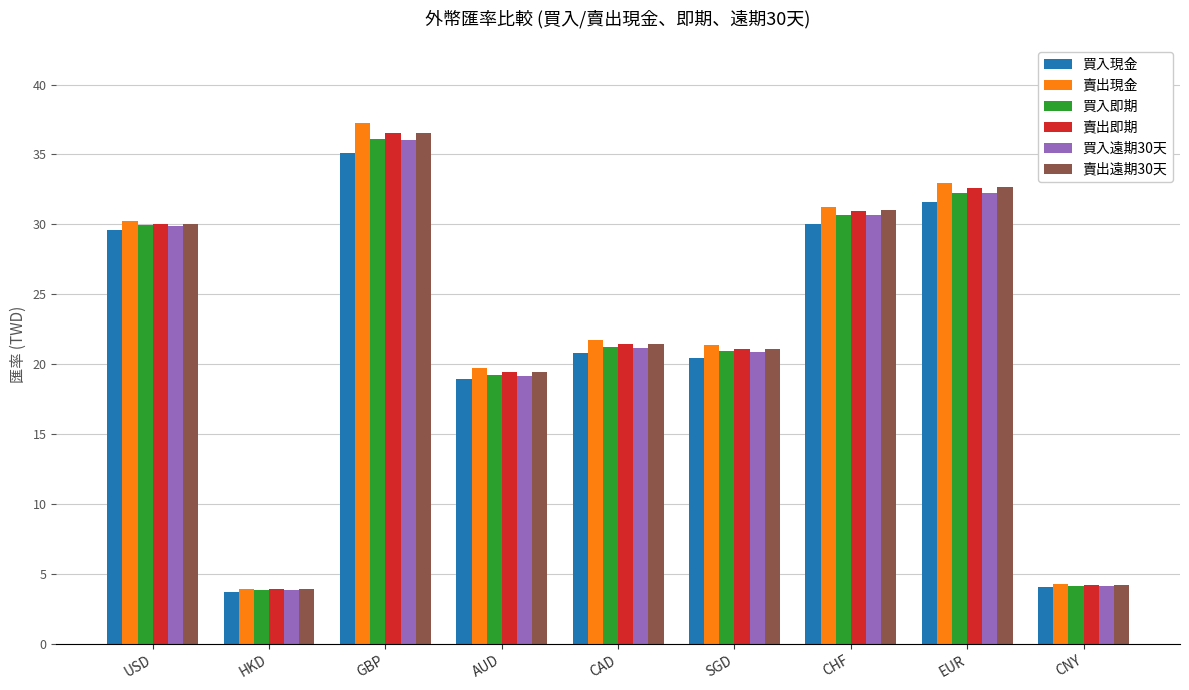

What position from the left is CAD?

5